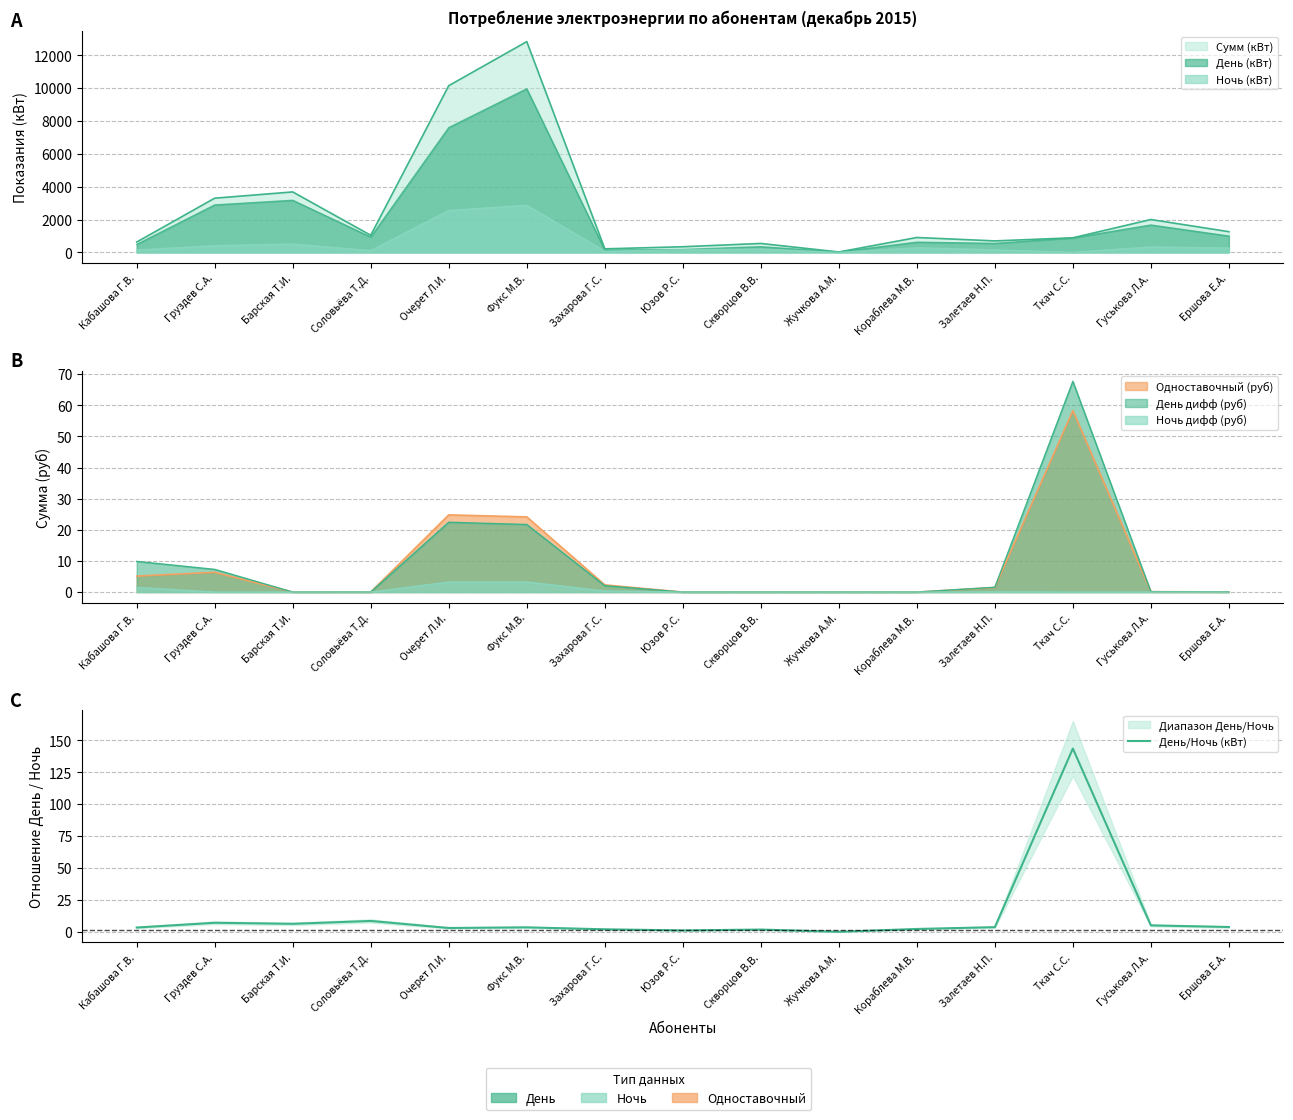

How many positive values are there?

14